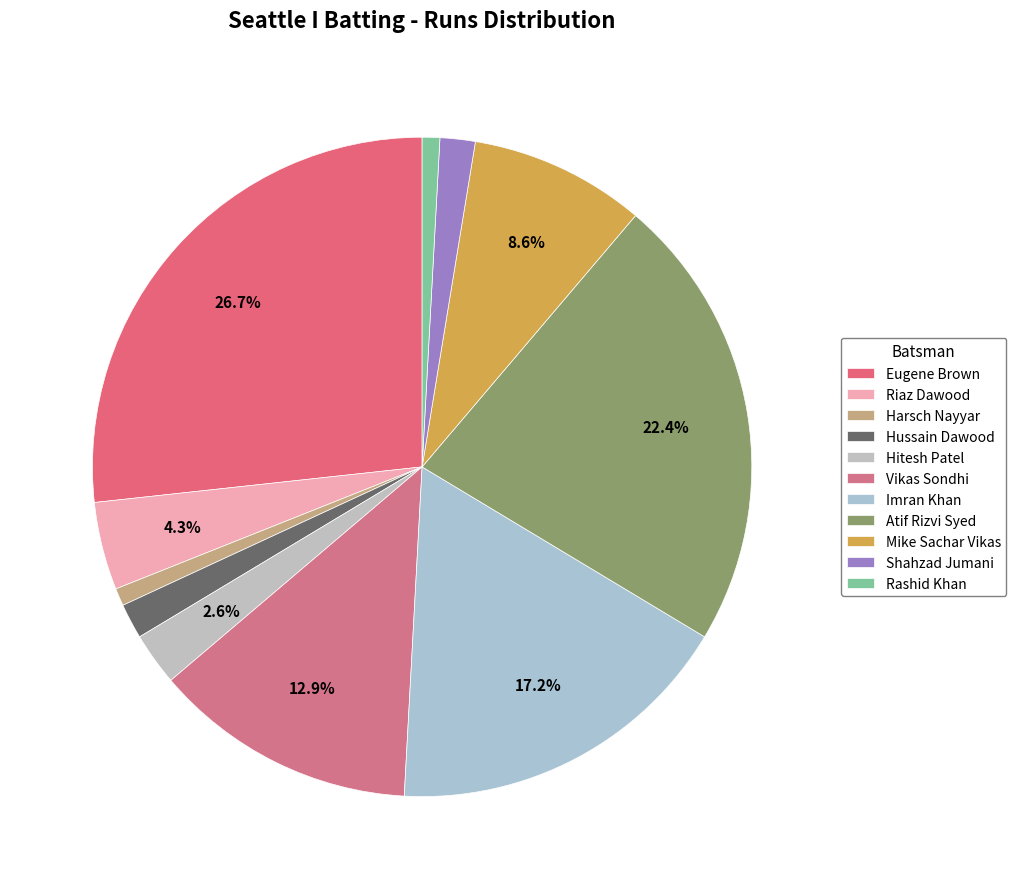

How many segments does this pie chart have?

11